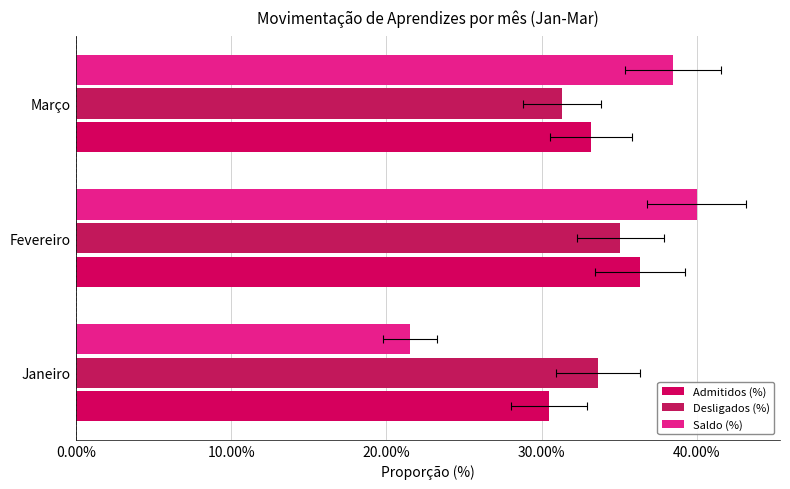

Reading right to left, transcribe all the data shown in this chart.

Admitidos (%): 0.3	0.4	0.3
Desligados (%): 0.3	0.4	0.3
Saldo (%): 0.4	0.4	0.2